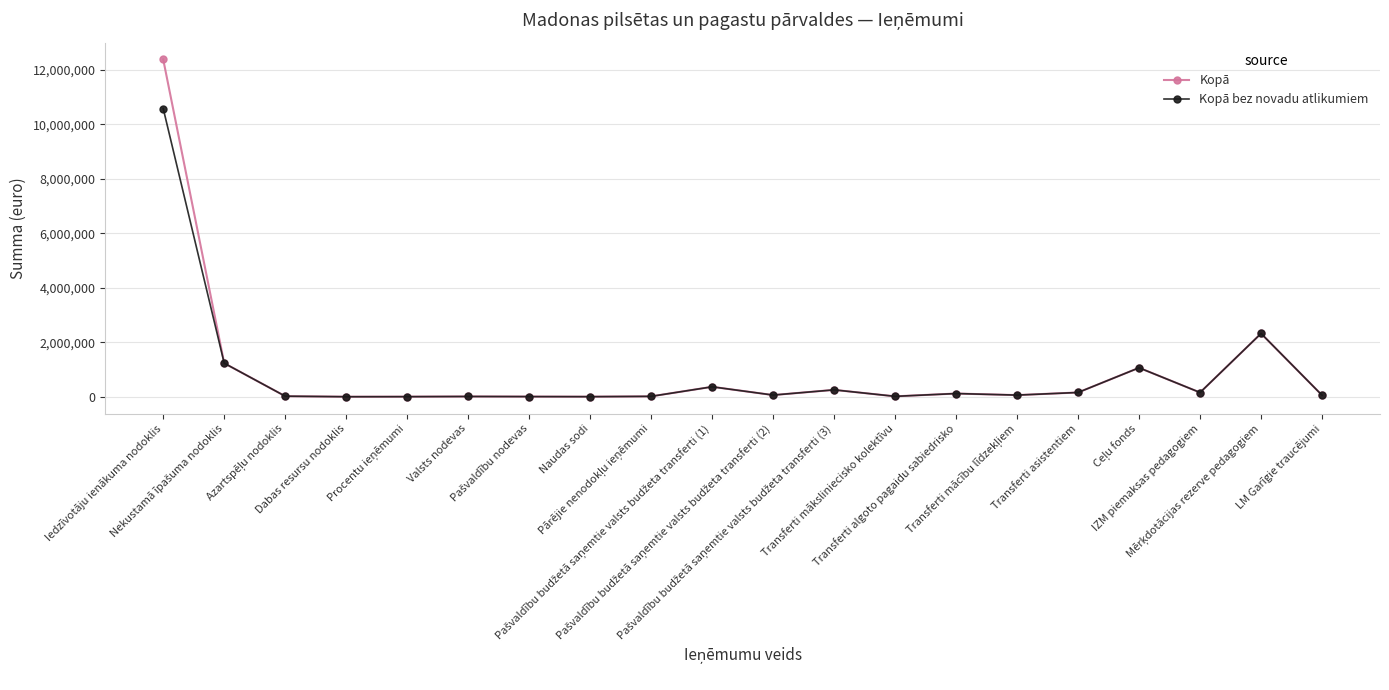

What is the sum of the Kopā bez novadu atlikumiem values at Dabas resursu nodoklis and Transferti algoto pagaidu sabiedrisko?

117000